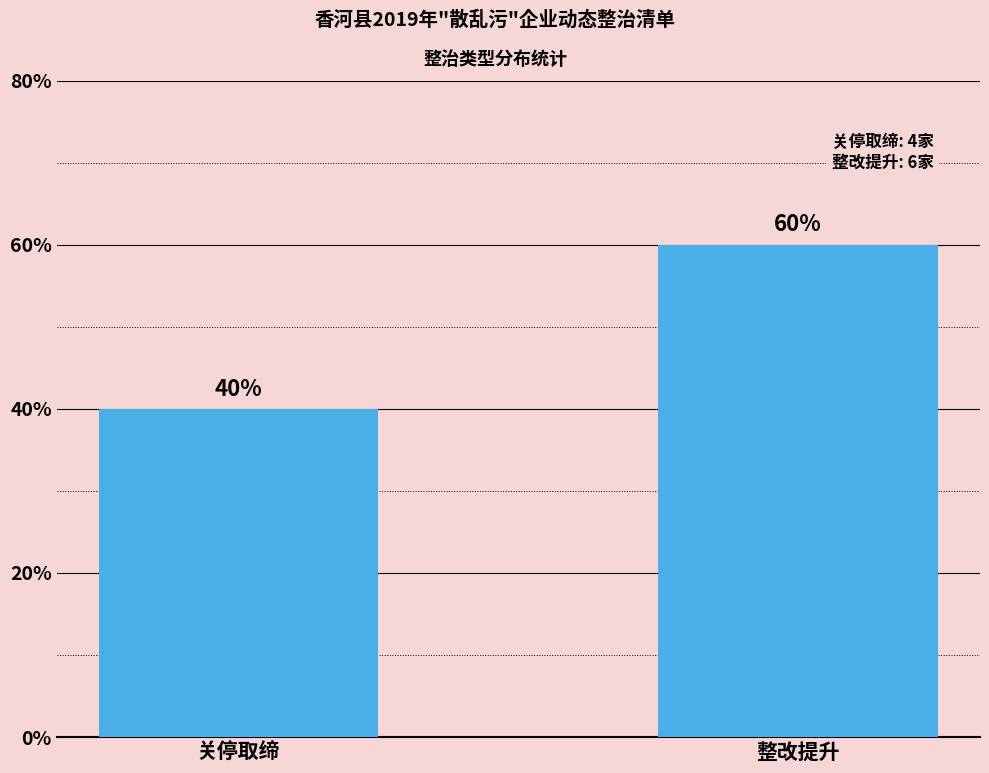

What position from the left is 整改提升?

2